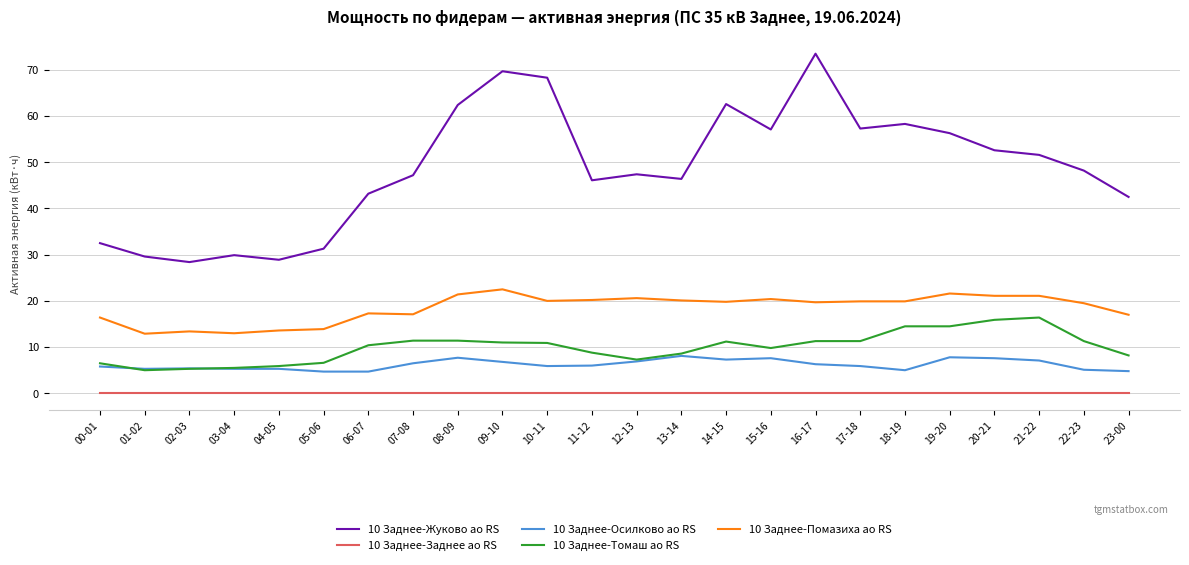

Which series has the largest total across all categories?

10 Заднее-Жуково ао RS